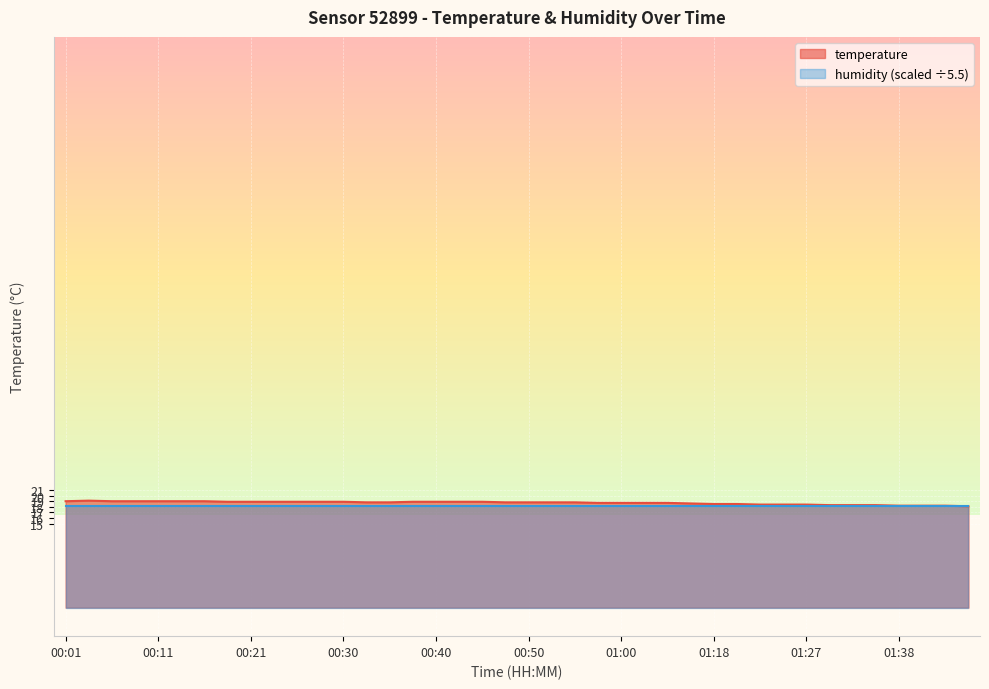

What is the label of the 40th point from the right?

00:01